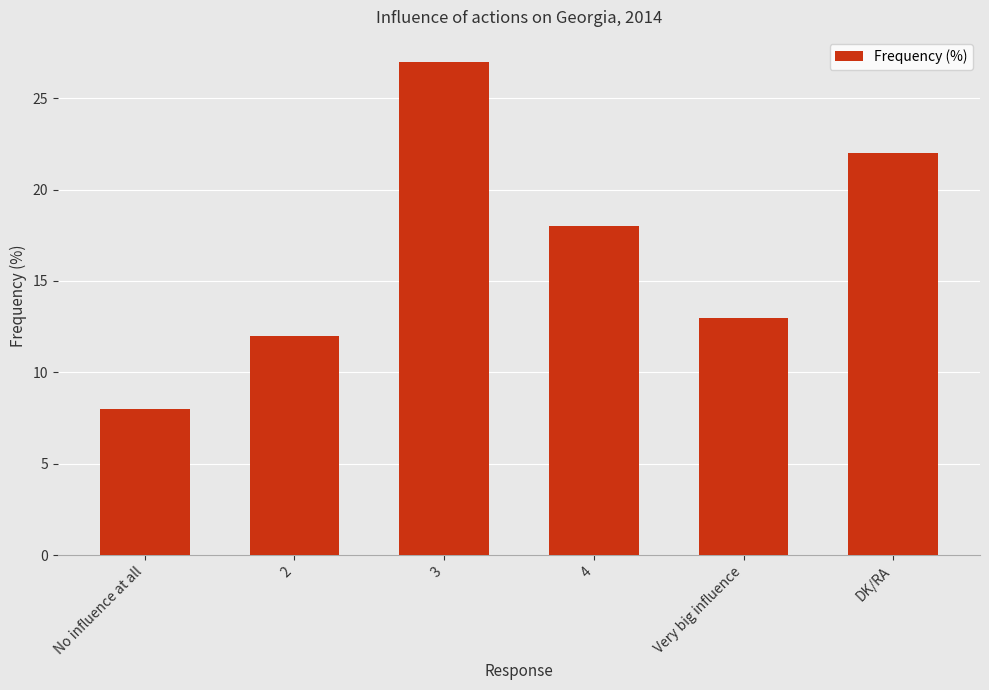

True or false: the data shows 11 at 3.

False